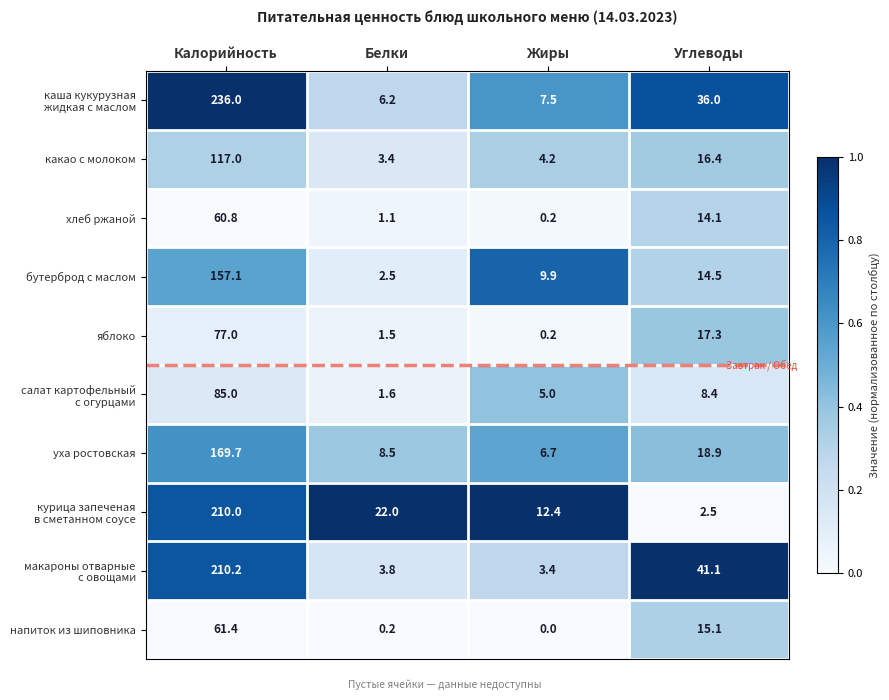

Where is уха ростовская nearest to the value 88?

Углеводы